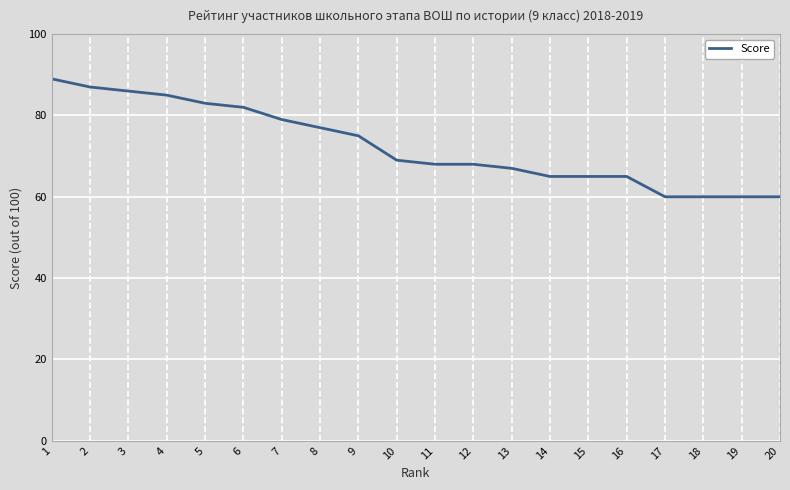

True or false: the data shows 68 at 11.

True